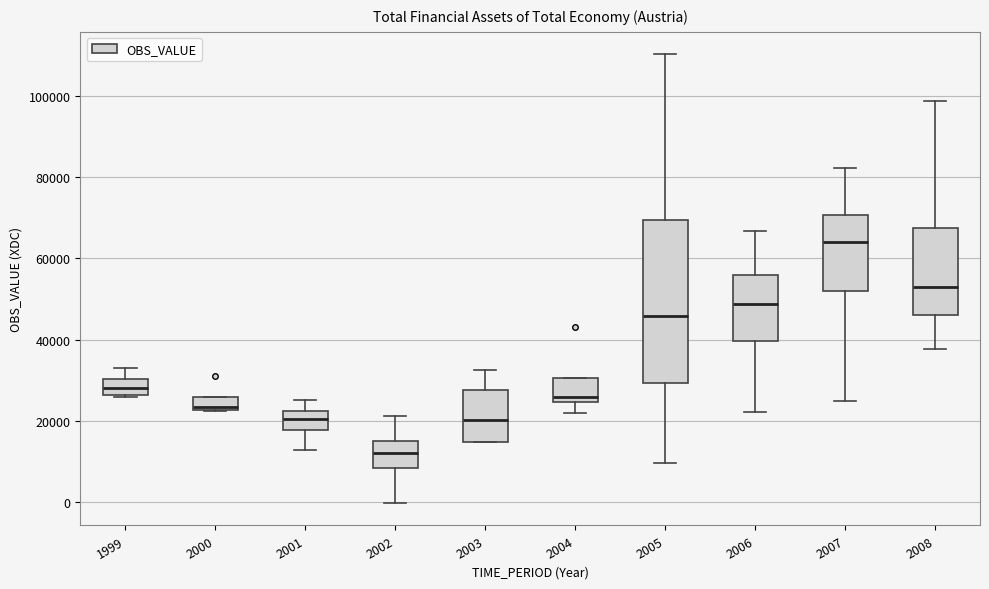

Reading left to right, read every box against the y-axis: the position of its median line, the range the box covers, and the ends of its whiskers. The values are not printed on the chart, so give them approximately, as read against the axis.

1999: median 28000, box 26000 to 30000, whiskers 26000 to 34000
2000: median 24000, box 22000 to 26000, whiskers 22000 to 26000
2001: median 20000, box 18000 to 22000, whiskers 12000 to 26000
2002: median 12000, box 8000 to 16000, whiskers 0 to 22000
2003: median 20000, box 14000 to 28000, whiskers 14000 to 32000
2004: median 26000, box 24000 to 30000, whiskers 22000 to 30000
2005: median 46000, box 30000 to 70000, whiskers 10000 to 110000
2006: median 48000, box 40000 to 56000, whiskers 22000 to 66000
2007: median 64000, box 52000 to 70000, whiskers 26000 to 82000
2008: median 52000, box 46000 to 68000, whiskers 38000 to 98000